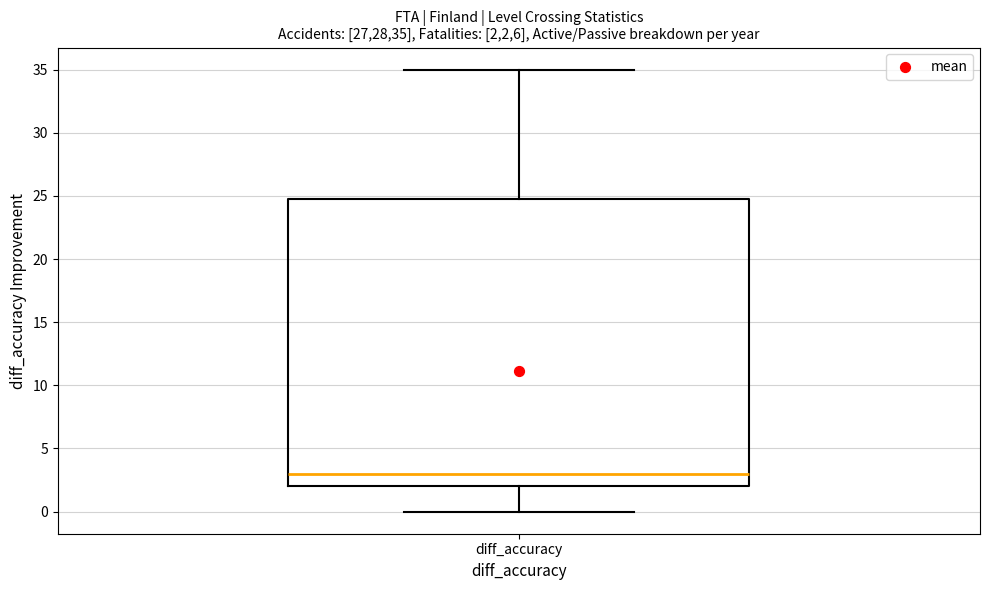

Read this box plot against the y-axis: the position of the median line, the range covered by the box, and the ends of both whiskers. The values are not printed on the chart, so give them approximately, as read against the axis.

median 3, box 2 to 25, whiskers 0 to 35